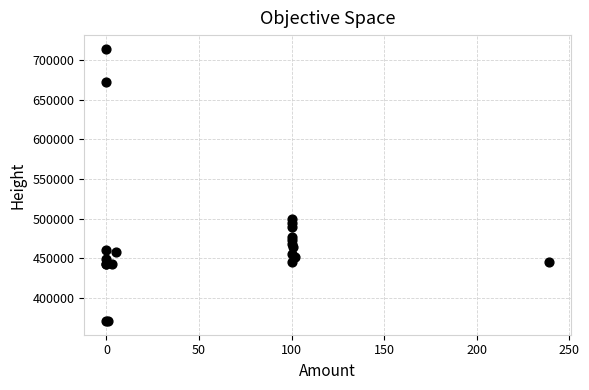

What Y value in the scatter plot is closest to 542475?

499754